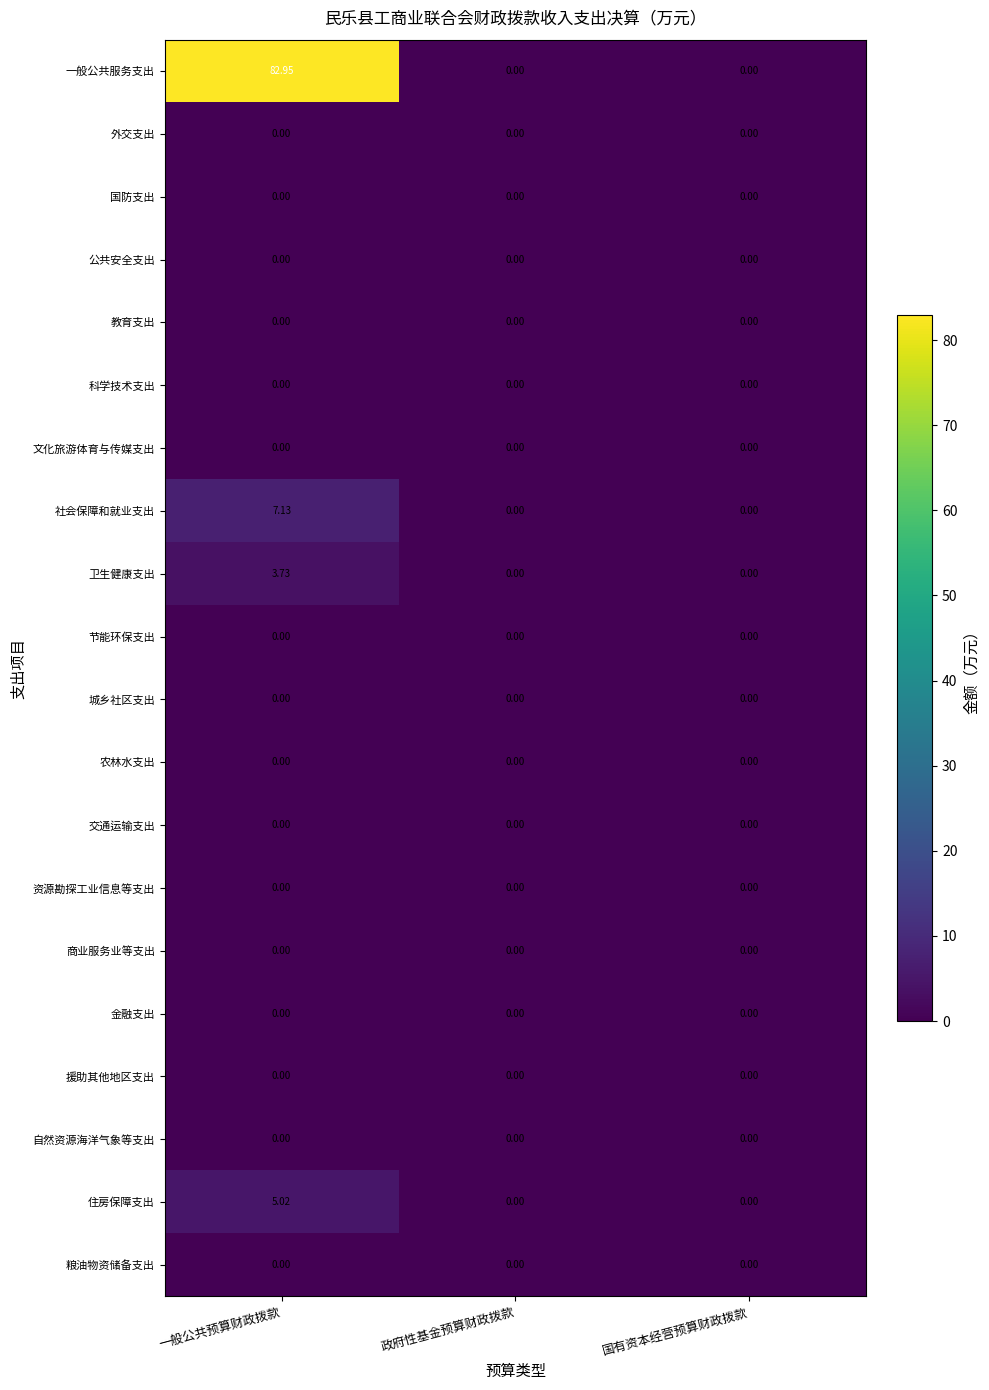

At which category is the sum across all series the highest?

一般公共预算财政拨款